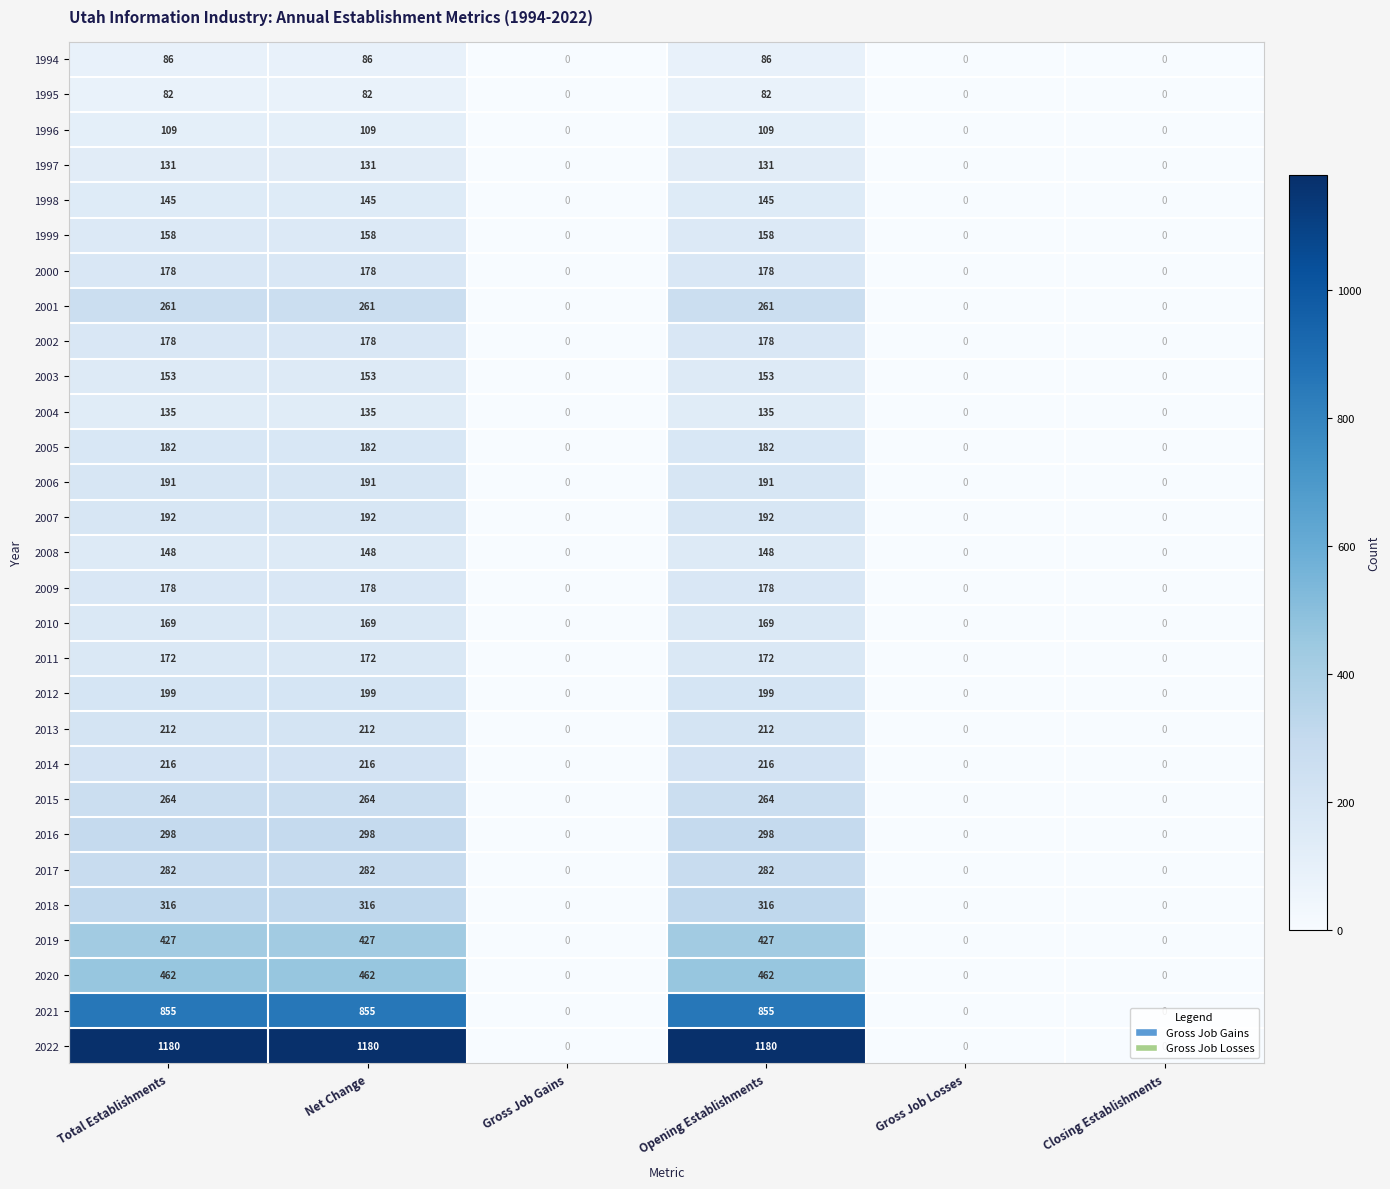

What is the maximum value for 2019?

427